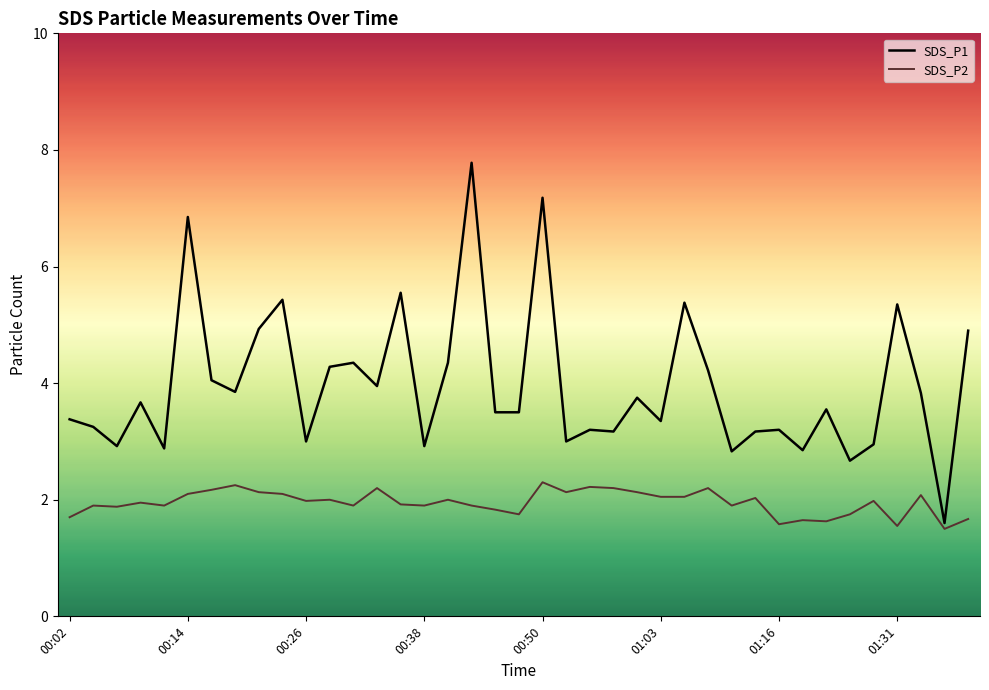

Rank the series by their maximum value, from highest to lowest.

SDS_P1, SDS_P2